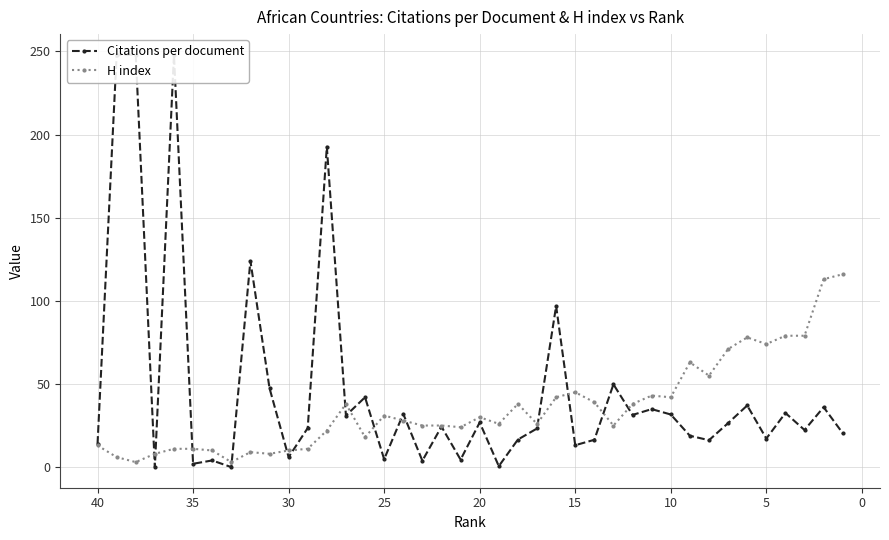

Which series has the largest total across all categories?

Citations per document